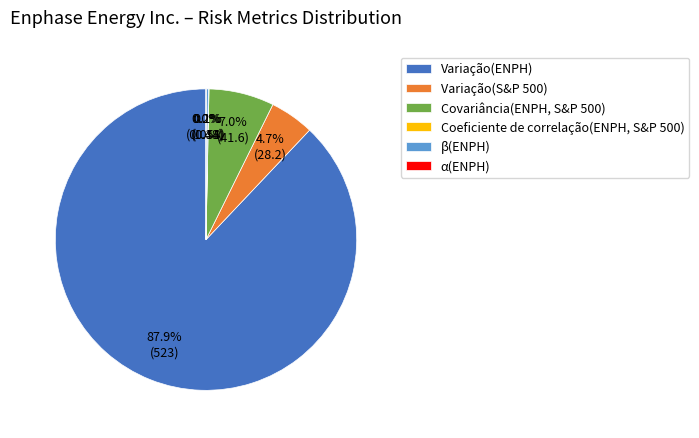

Which has a higher value, Covariância(ENPH, S&P 500) or Variação(ENPH)?

Variação(ENPH)